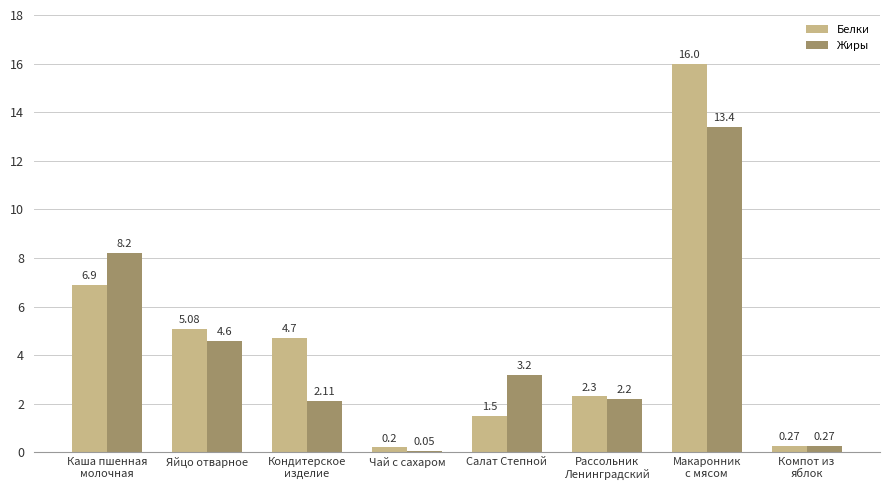

What is the total value across all series at Яйцо отварное?

9.7